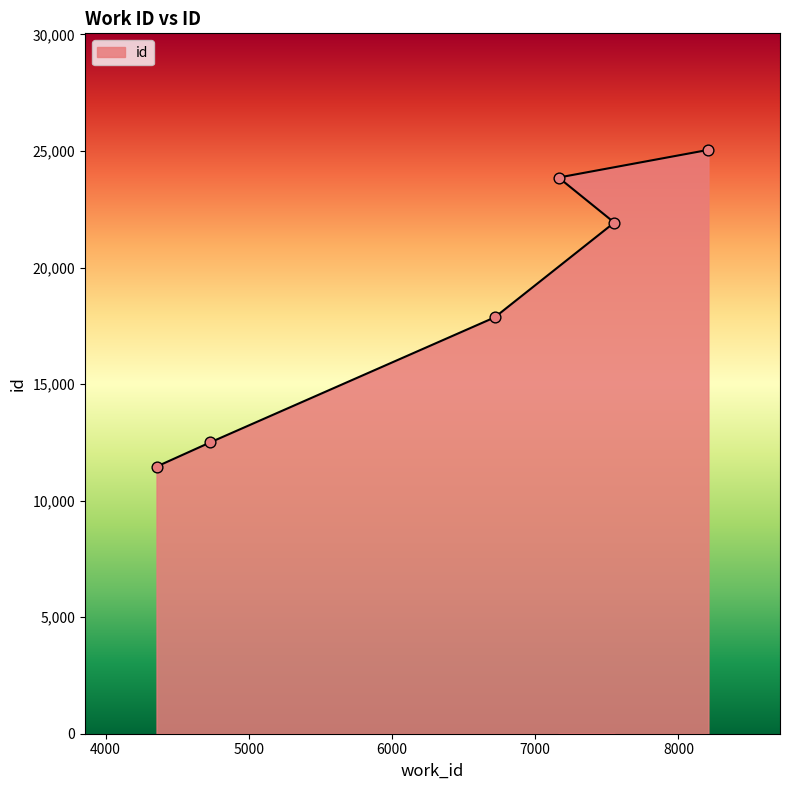

What is the change in value from 4731 to 7552?

+9430